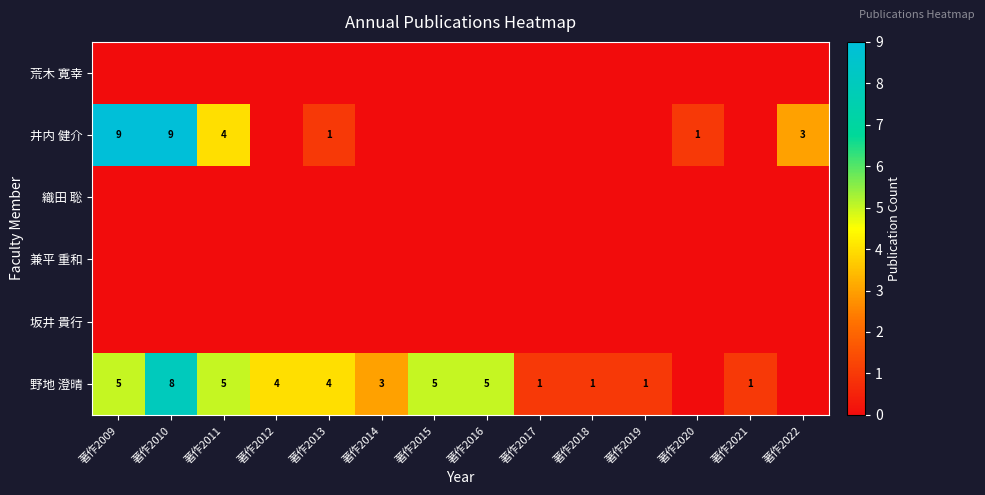

The 野地 澄晴 series shows 5 at 著作2015. True or false?

True